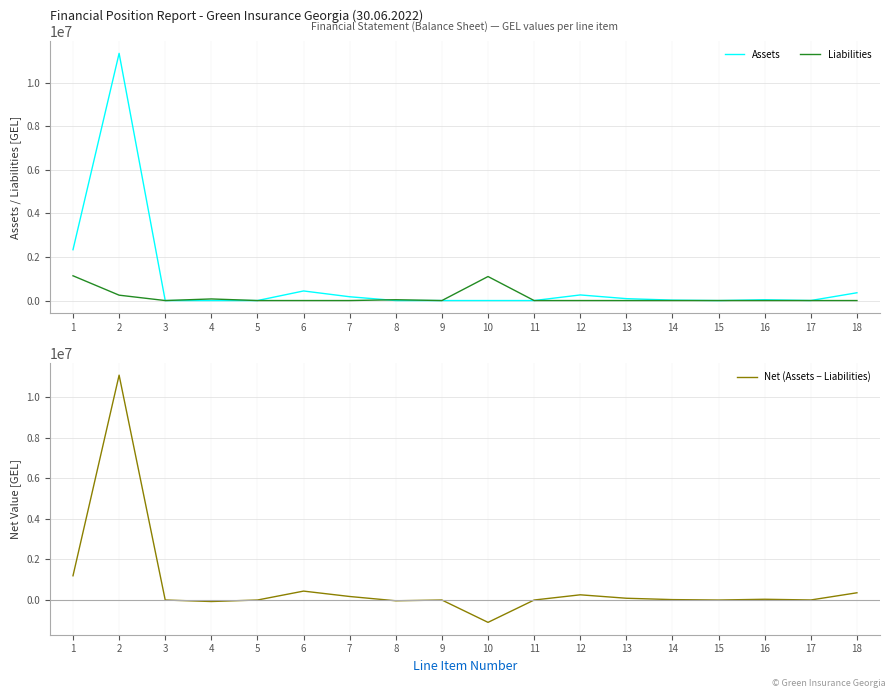

Does the chart display data point markers on the line(s)?

No